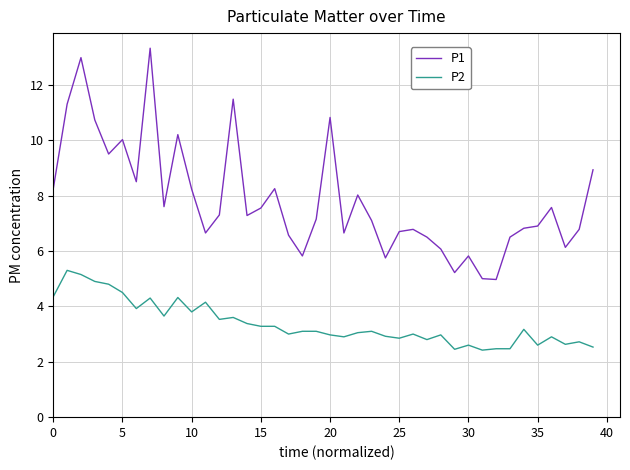

How many categories are shown in the chart?

40